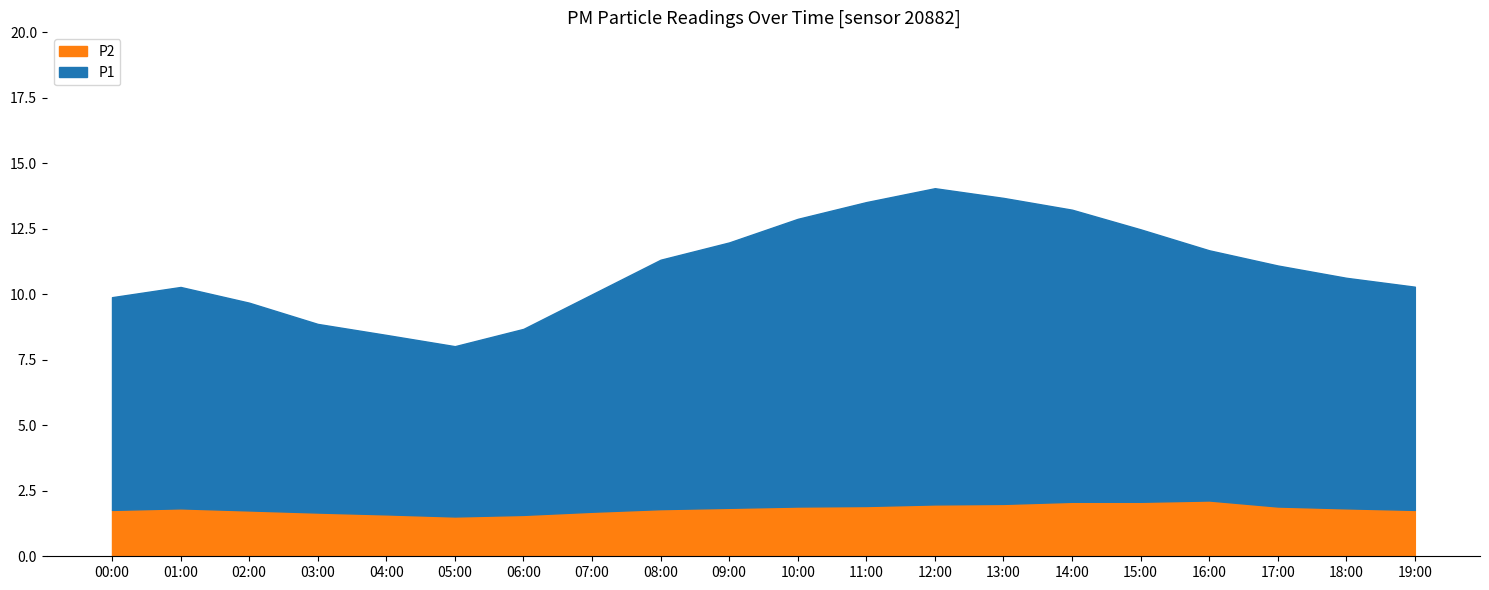

At how many categories does at least one series exceed 7?

18